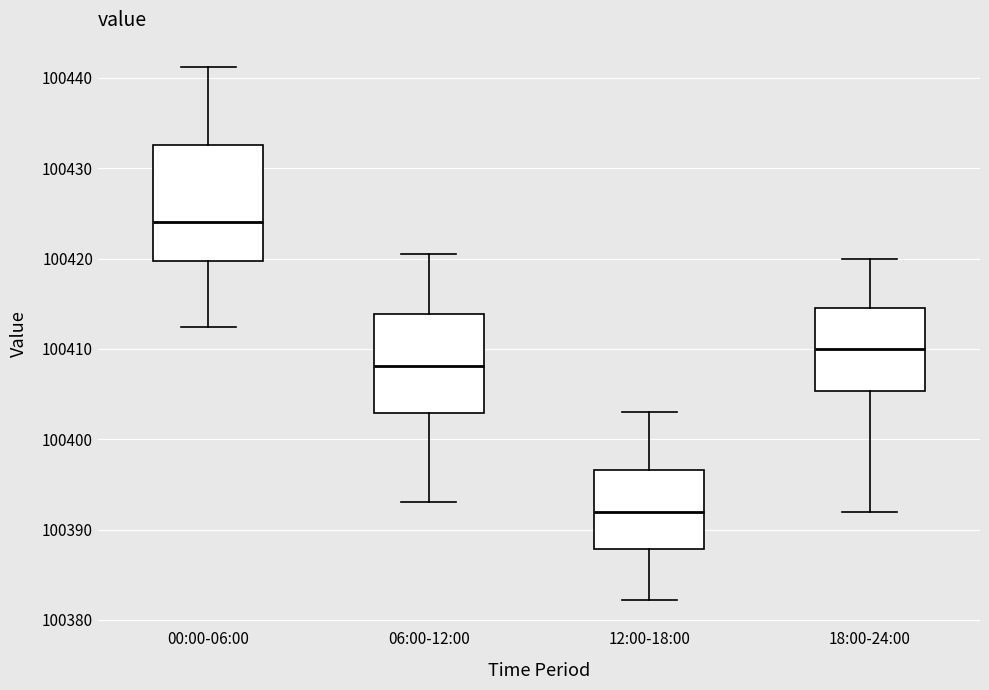

Reading left to right, transcribe this box plot: for each box, give where its median line is, the range the box spans, and where its two whiskers end, as read against the y-axis. The values are not printed on the chart, so give them approximately, as read against the axis.

00:00-06:00: median 100424, box 100420 to 100433, whiskers 100412 to 100441
06:00-12:00: median 100408, box 100403 to 100414, whiskers 100393 to 100421
12:00-18:00: median 100392, box 100388 to 100397, whiskers 100382 to 100403
18:00-24:00: median 100410, box 100405 to 100415, whiskers 100392 to 100420